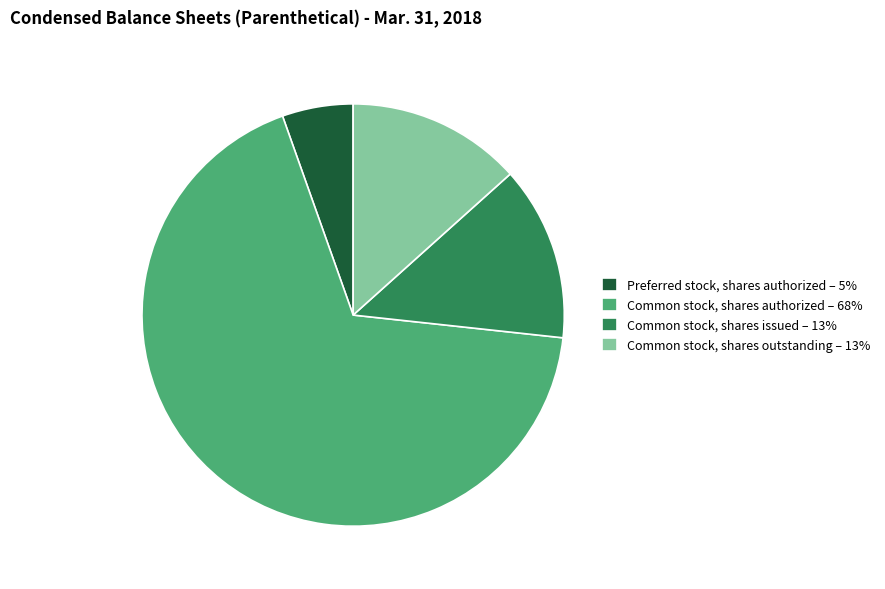

Is there any slice that represents more than half of the pie?

Yes